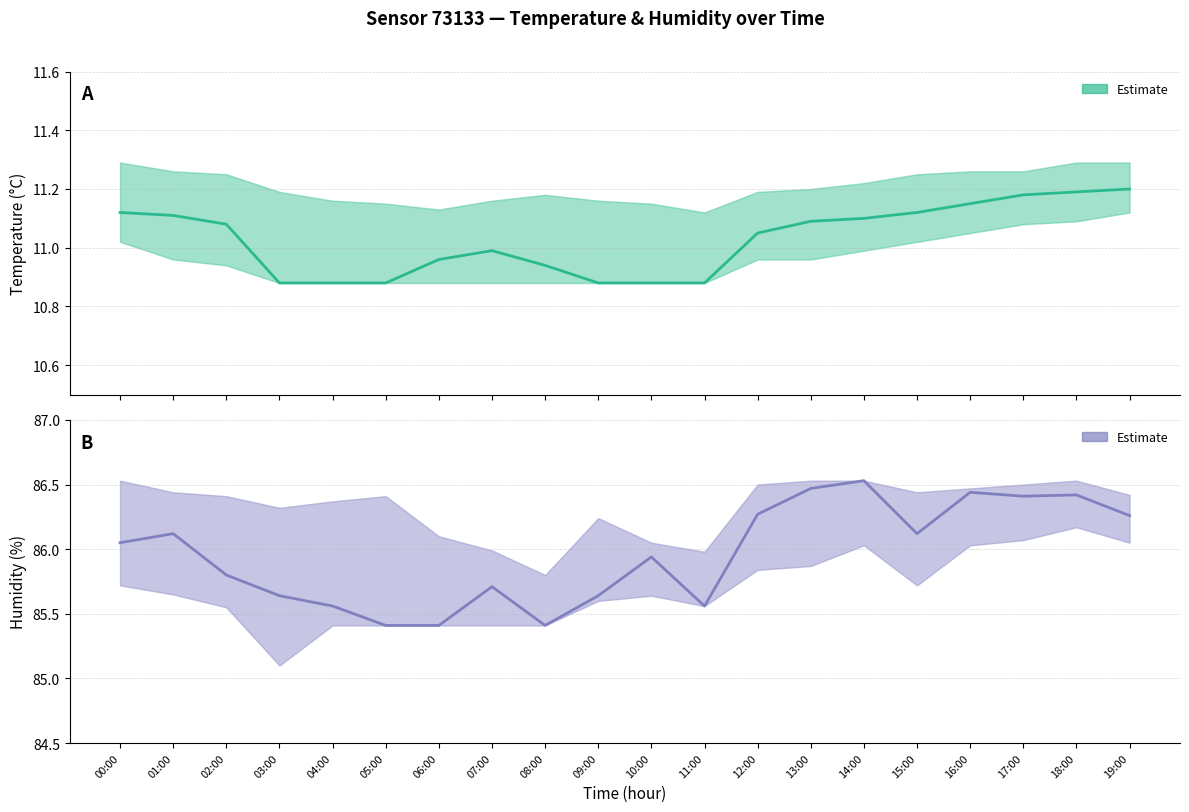

Reading left to right, extract all data points from this chart.

temperature: 11.1	11.1	11.1	10.9	10.9	10.9	11.0	11.0	10.9	10.9	10.9	10.9	11.1	11.1	11.1	11.1	11.2	11.2	11.2	11.2
humidity: 86.0	86.1	85.8	85.6	85.6	85.4	85.4	85.7	85.4	85.6	85.9	85.6	86.3	86.5	86.5	86.1	86.4	86.4	86.4	86.3